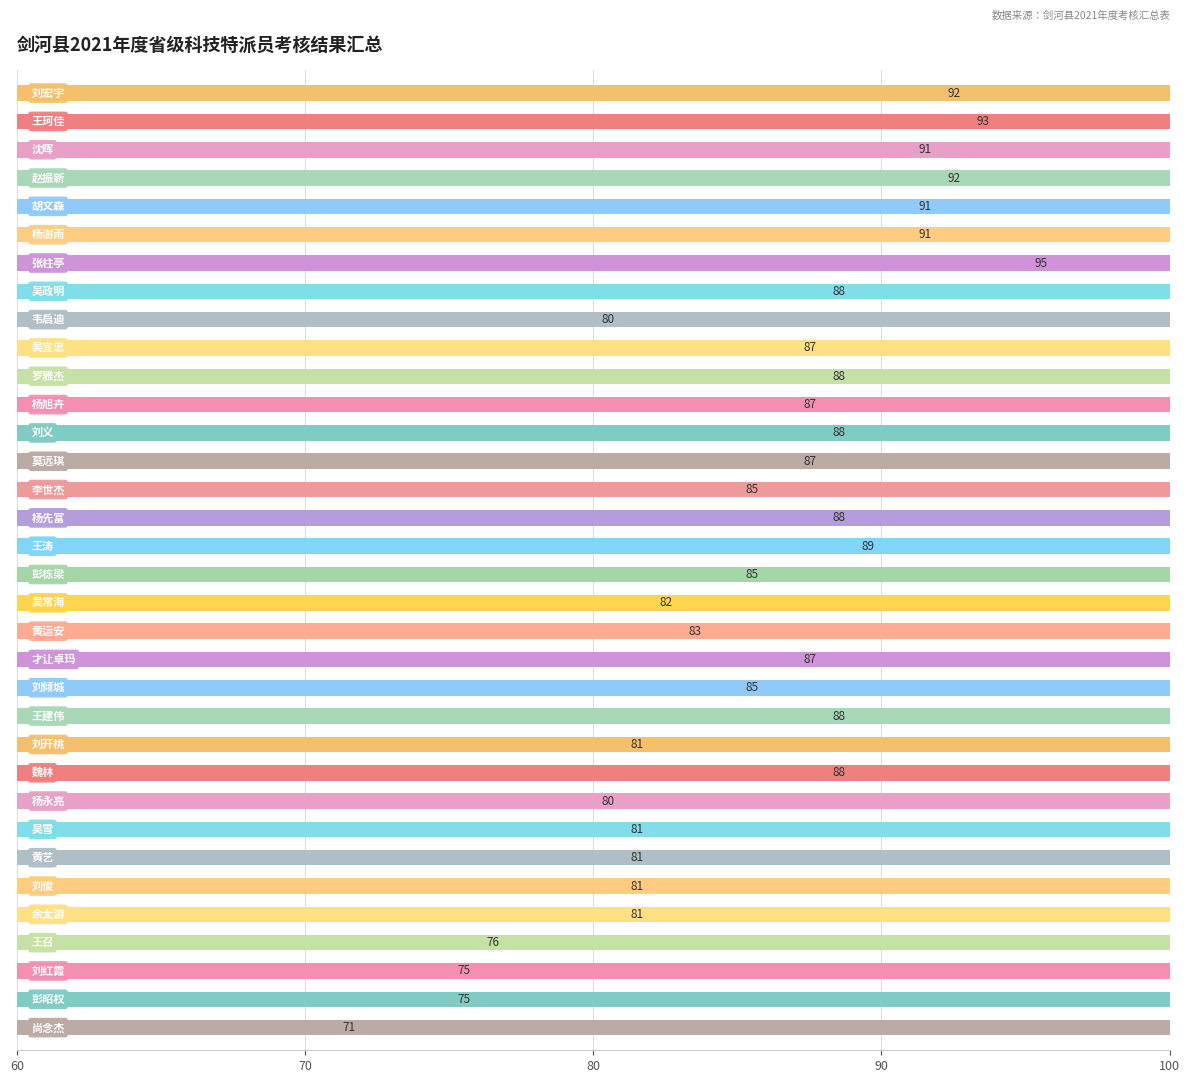

Count the number of data series in this chart.

1